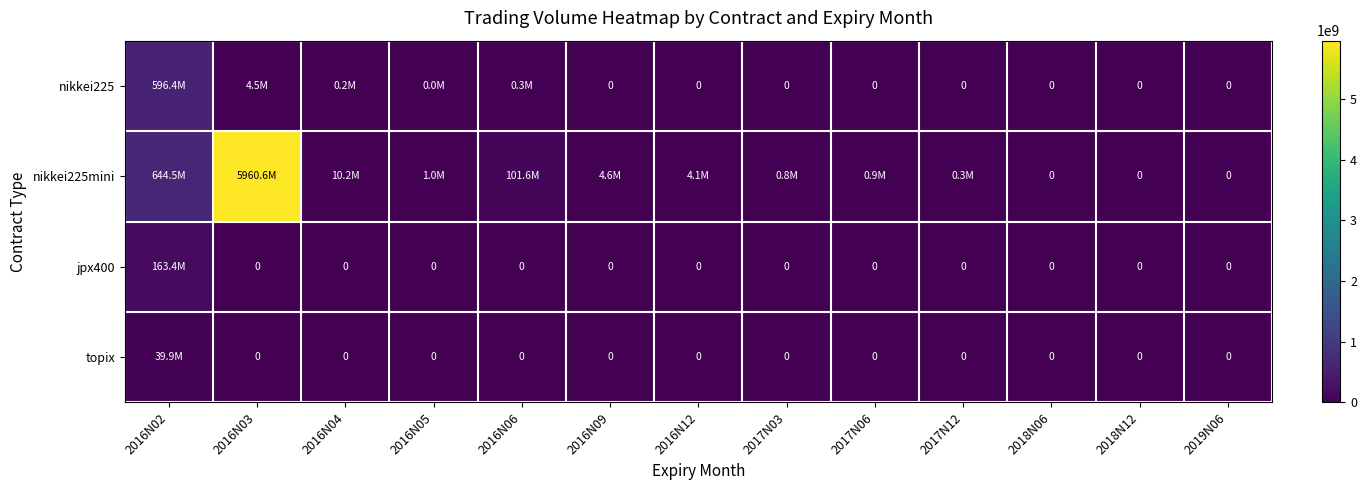

Is the value of nikkei225mini at 2017N06 greater than the value of topix at 2016N04?

Yes